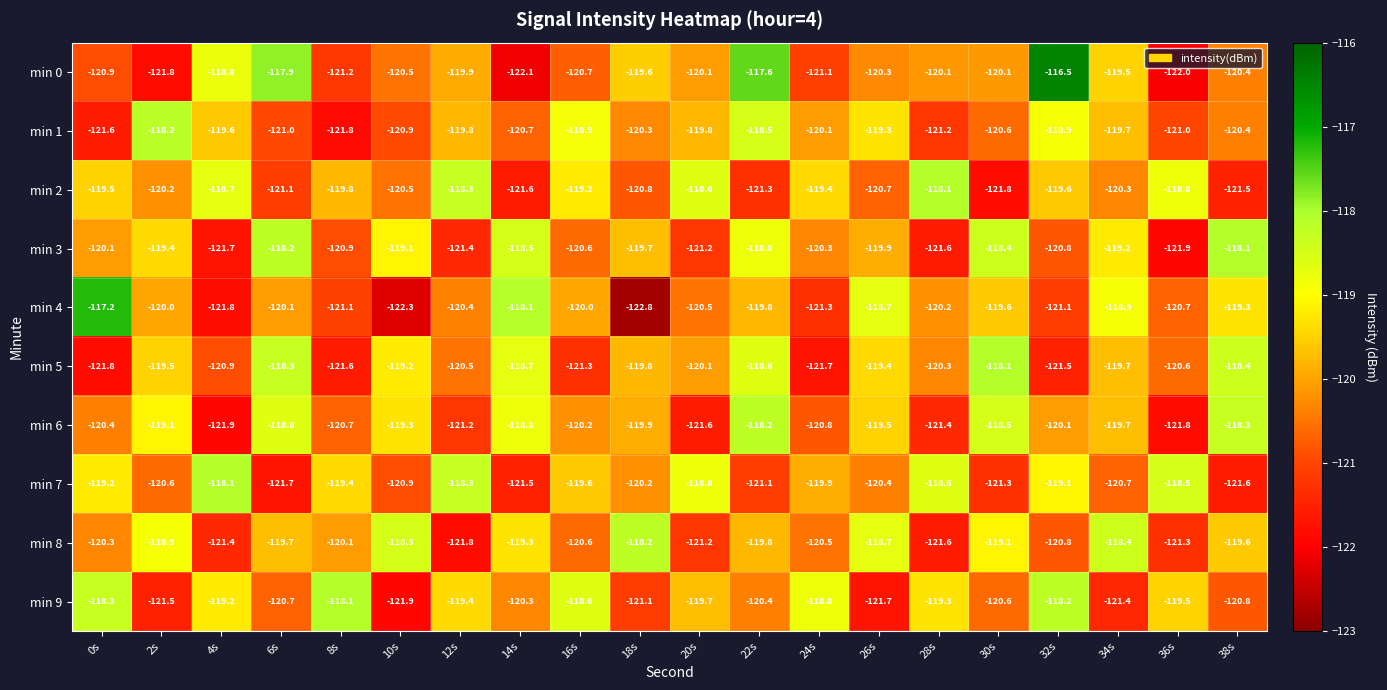

At which label is min 2 closest to -119?

16s